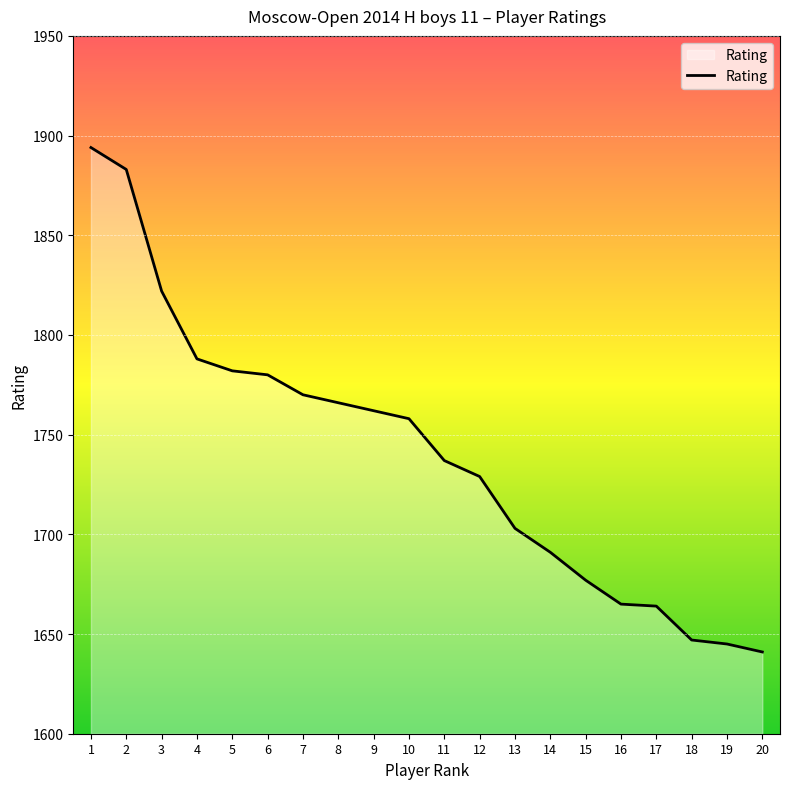

Does the chart display data point markers on the line(s)?

No